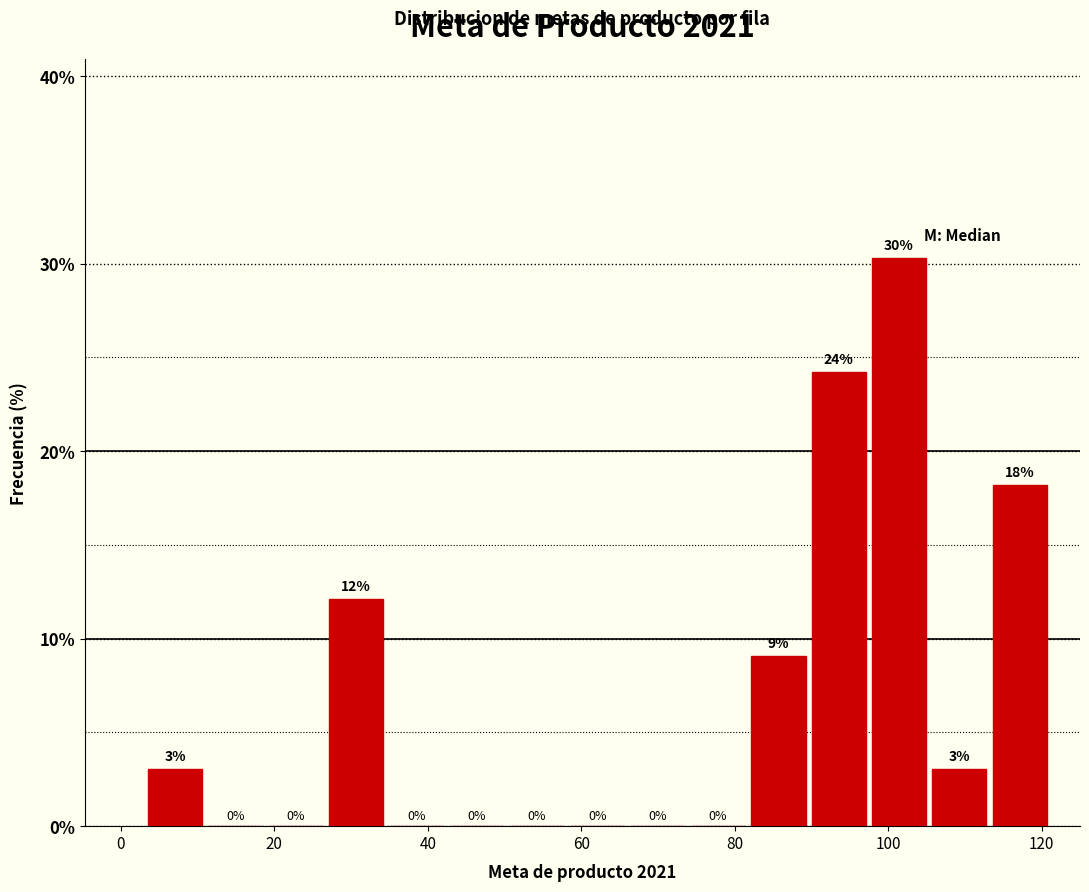

Around what value on the x-axis is the tallest bar? Give the approximate position of its centre, as read against the axis.

102